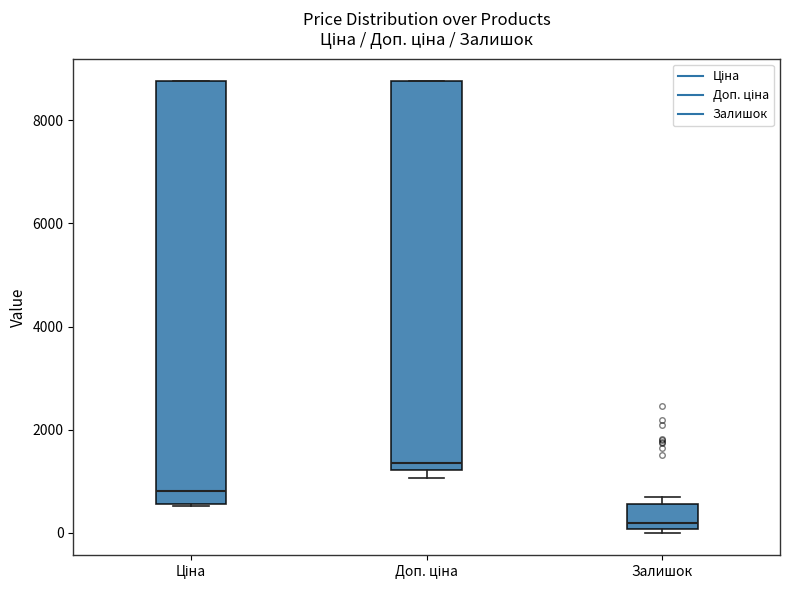

Reading left to right, transcribe this box plot: for each box, give where its median line is, the range the box spans, and where its two whiskers end, as read against the y-axis. The values are not printed on the chart, so give them approximately, as read against the axis.

Ціна: median 800, box 600 to 8800, whiskers 600 to 8800
Доп. ціна: median 1400, box 1200 to 8800, whiskers 1000 to 8800
Залишок: median 200, box 0 to 600, whiskers 0 (just below the box's lower edge) to 600 (just above the box's upper edge)